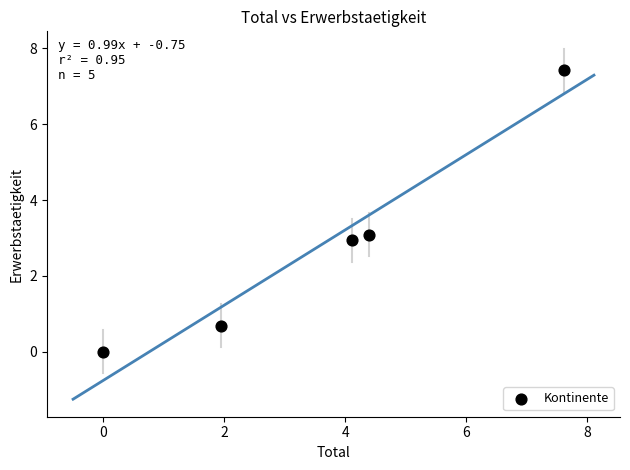

What is the average Y value?

2.8